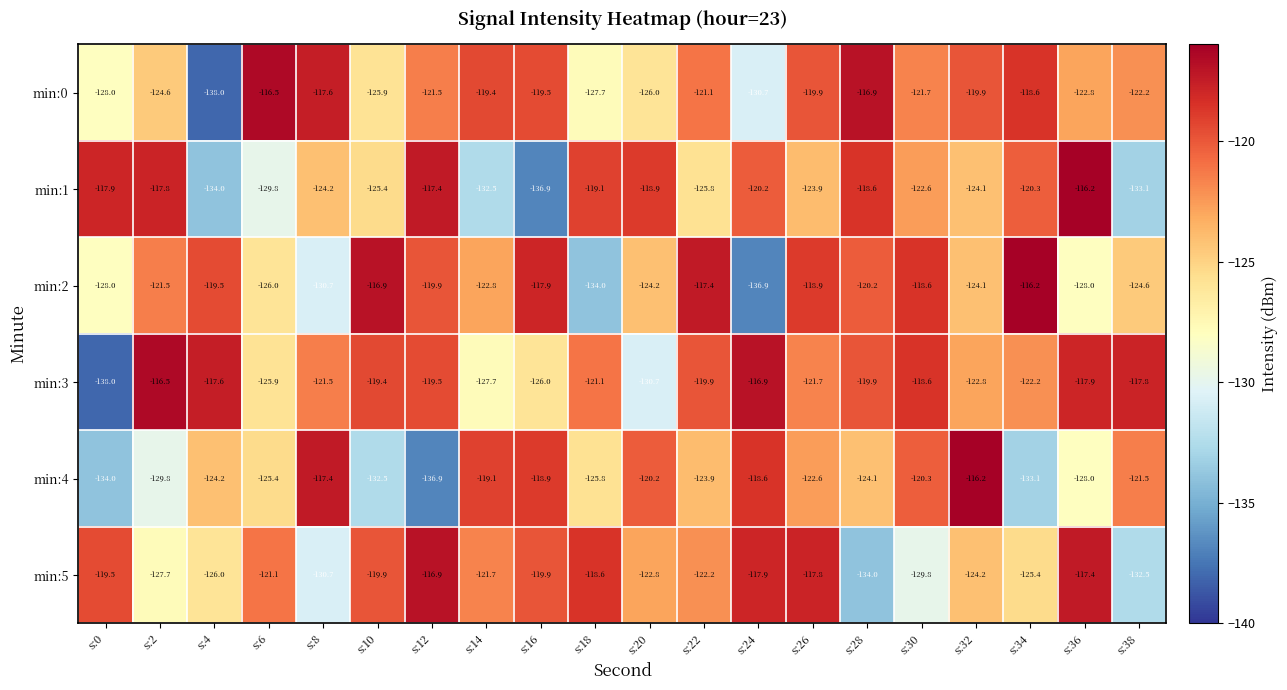

What is the difference between the maximum and second lowest values in the min:4 series?

17.8